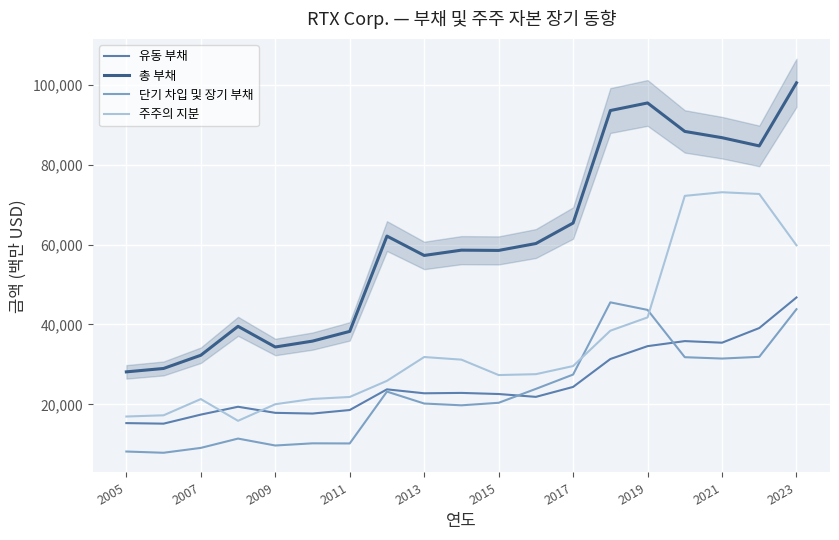

True or false: 주주의 지분 and 총 부채 cross at least once.

False